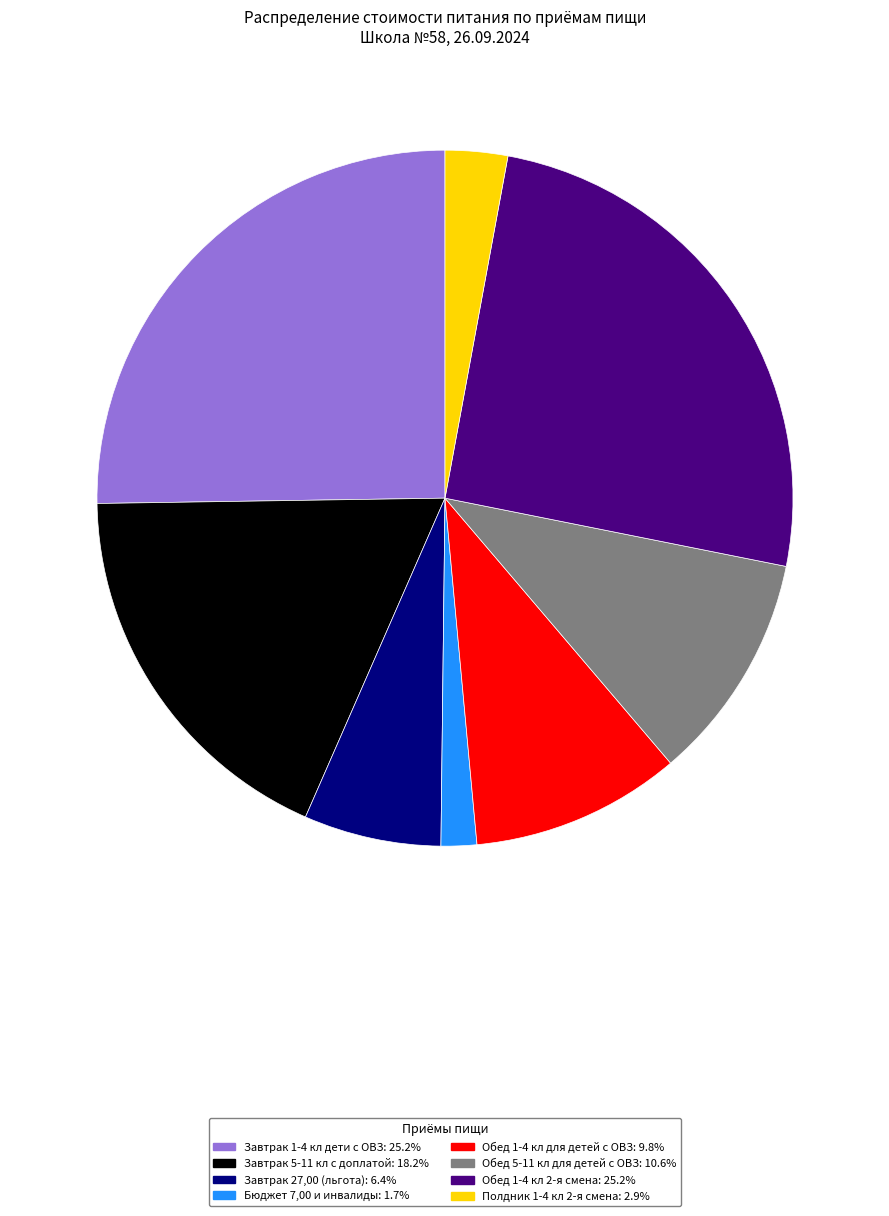

Do Завтрак 27,00 (льгота): 6.4% and Завтрак 5-11 кл с доплатой: 18.2% together represent more than half of the pie?

No